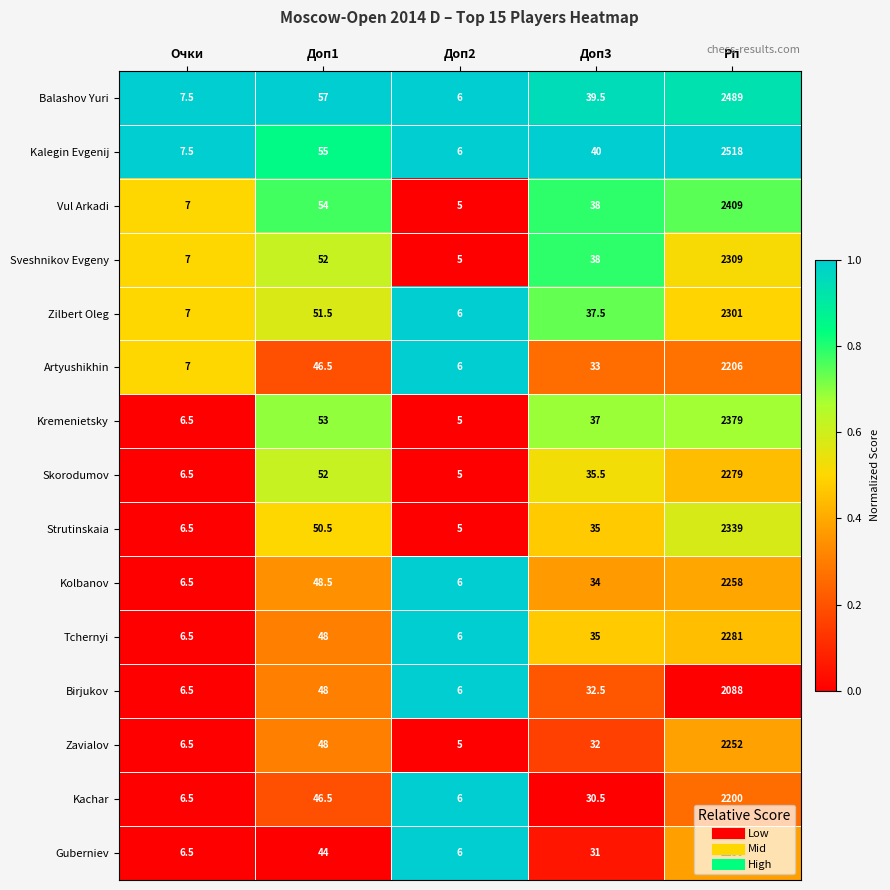

At which category is the sum across all series the highest?

Рп